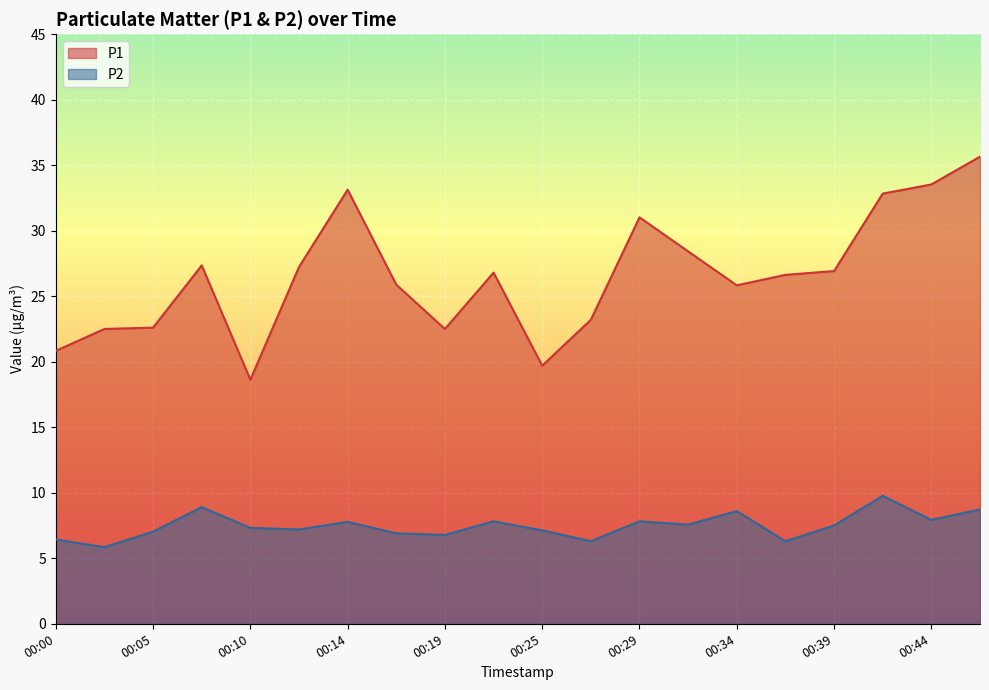

Which category has the highest value across all series?

00:47